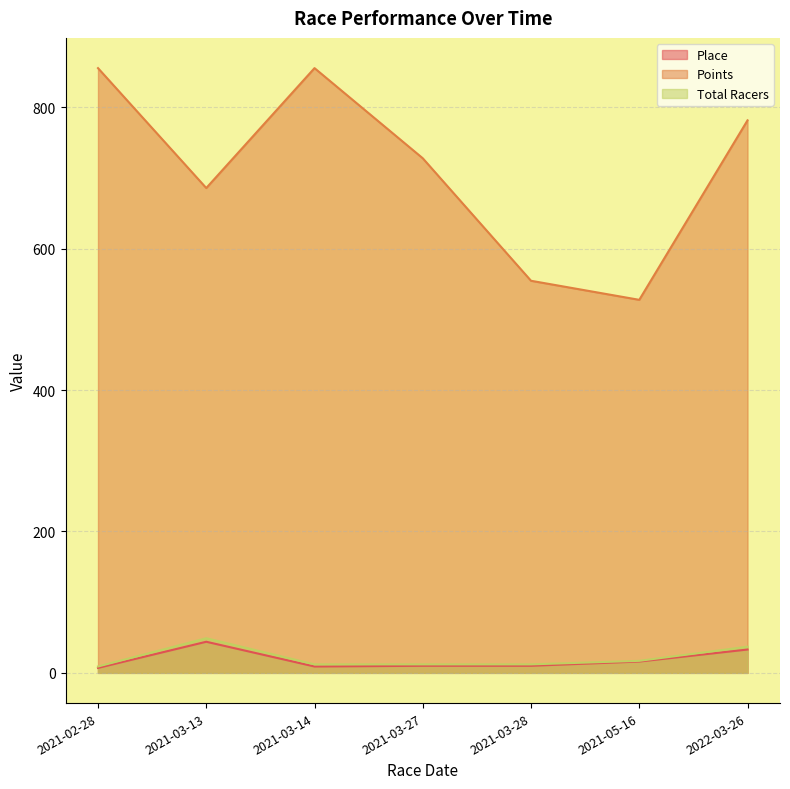

What are all the series names shown in the legend?

Place, Points, Total Racers